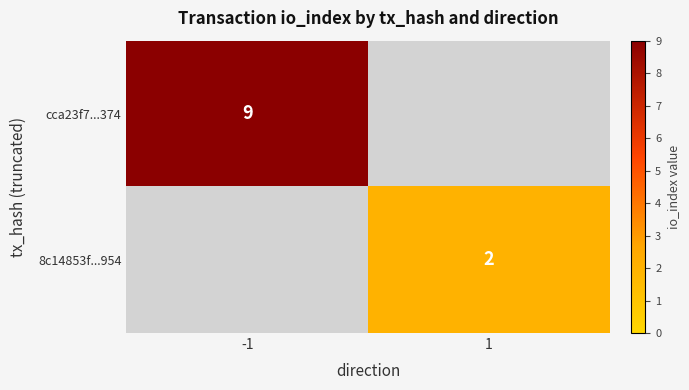

Is it true that 8c14853f...954 equals 0 at 1?

False